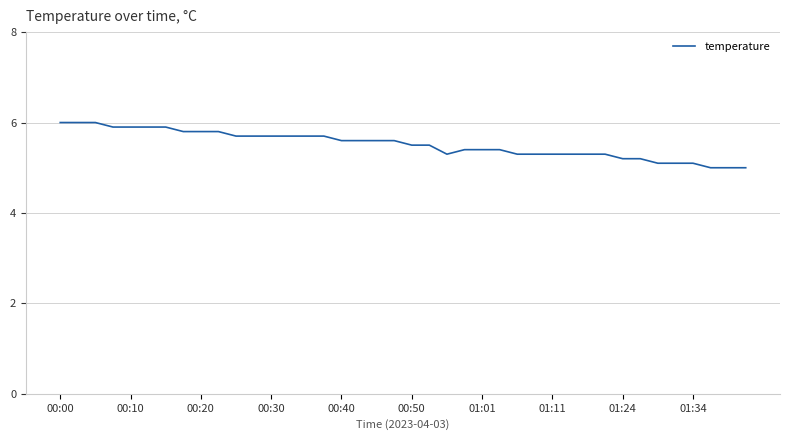

What is the smallest value displayed?

5.0